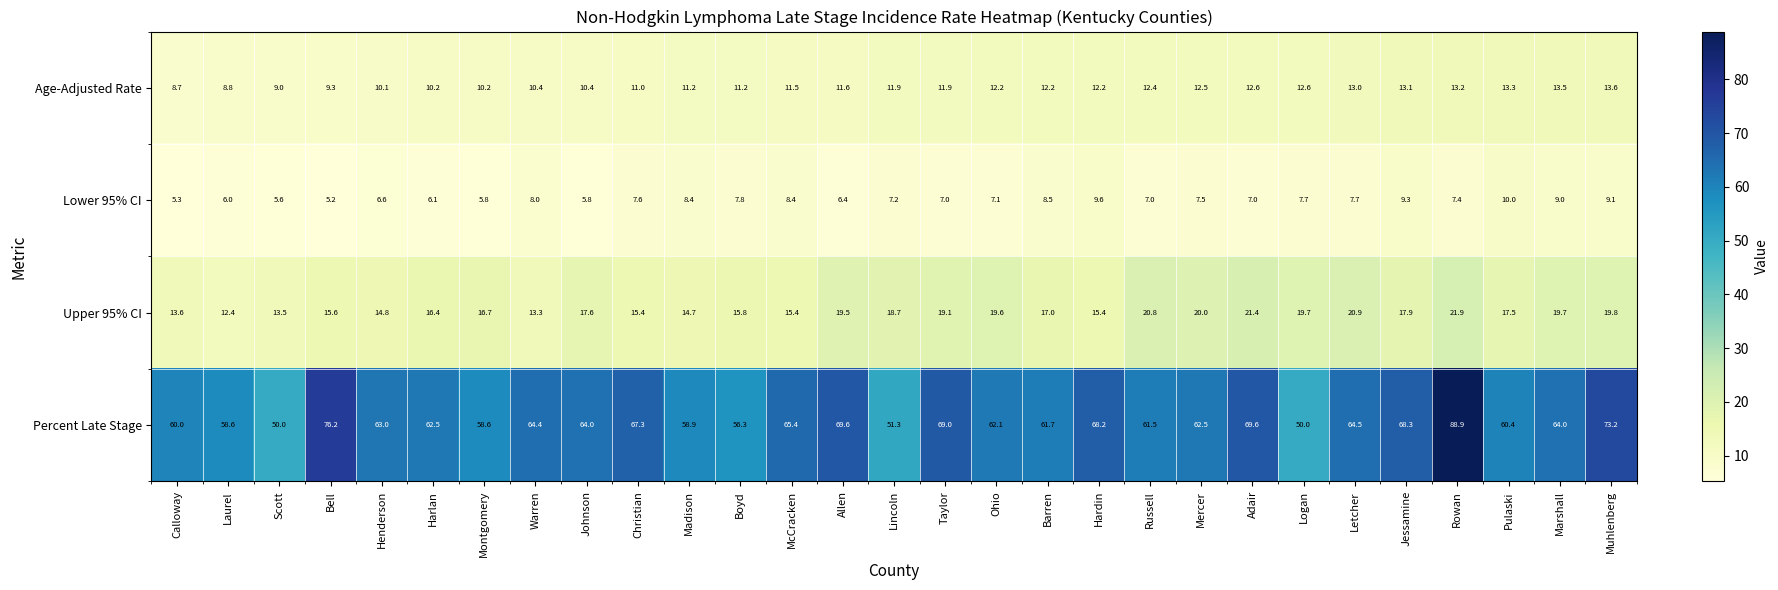

Which series changed the most between Taylor and Russell?

Percent Late Stage